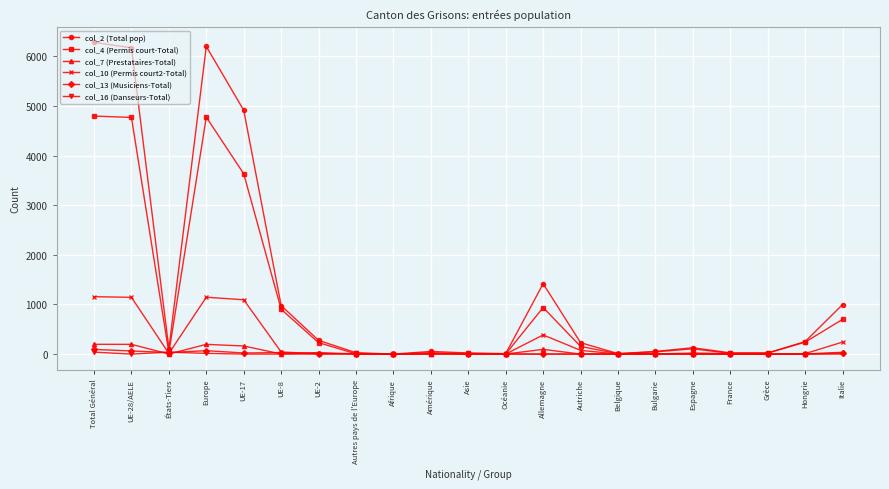

What is the maximum value shown in the chart?

6285